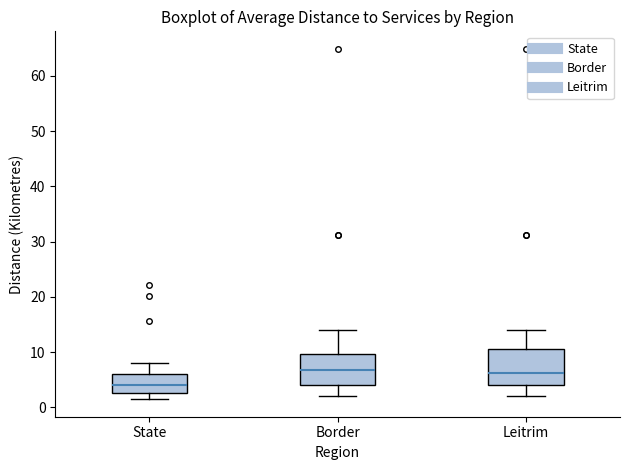

Reading left to right, read every box against the y-axis: the position of its median line, the range the box covers, and the ends of its whiskers. The values are not printed on the chart, so give them approximately, as read against the axis.

State: median 4, box 3 to 6, whiskers 2 to 8
Border: median 7, box 4 to 10, whiskers 2 to 14
Leitrim: median 6, box 4 to 11, whiskers 2 to 14